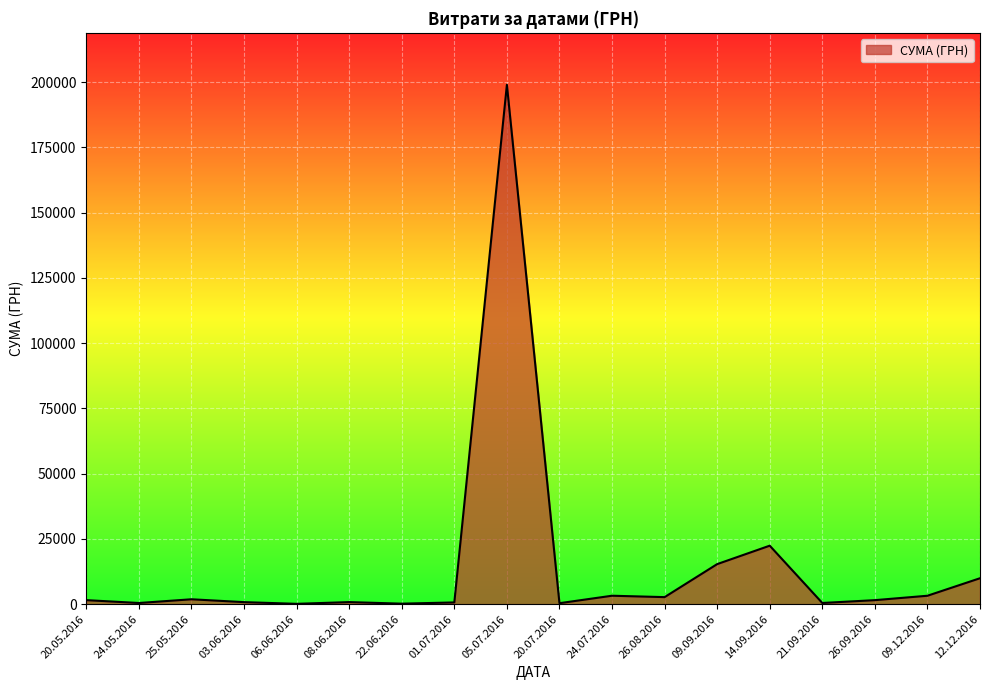

True or false: the data shows 46.5 at 14.09.2016.

False